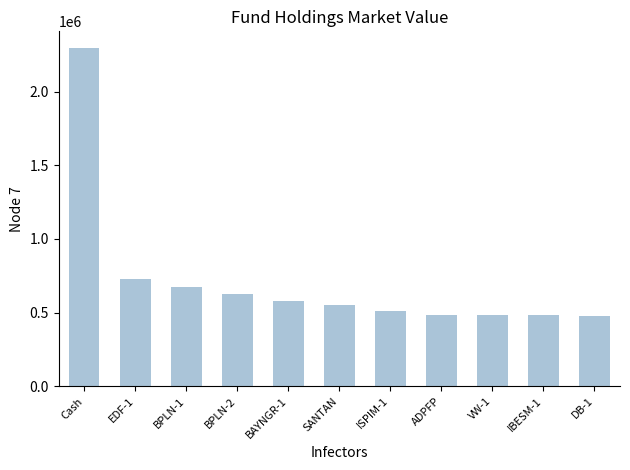

Where is the data nearest to the value 1386510?

EDF-1